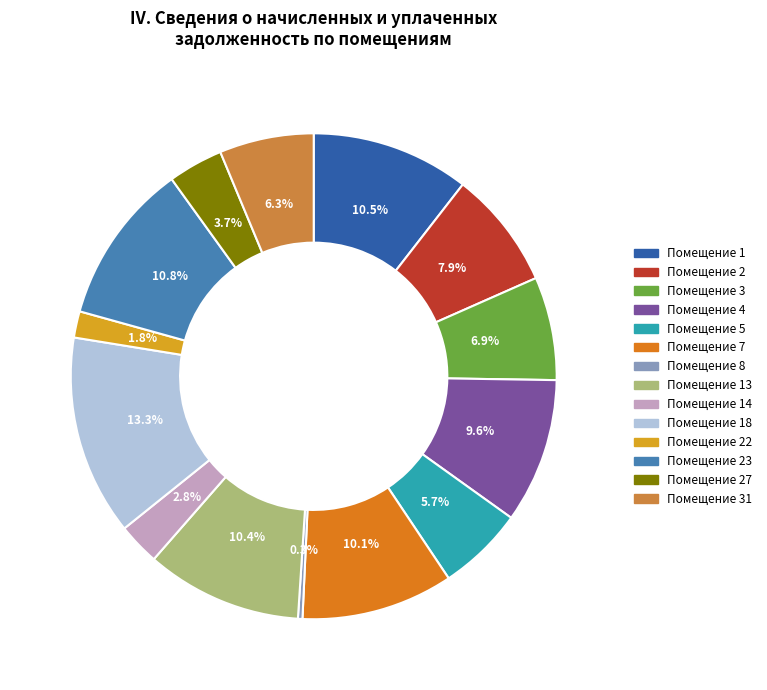

Which category has the biggest portion of the pie?

Помещение 18